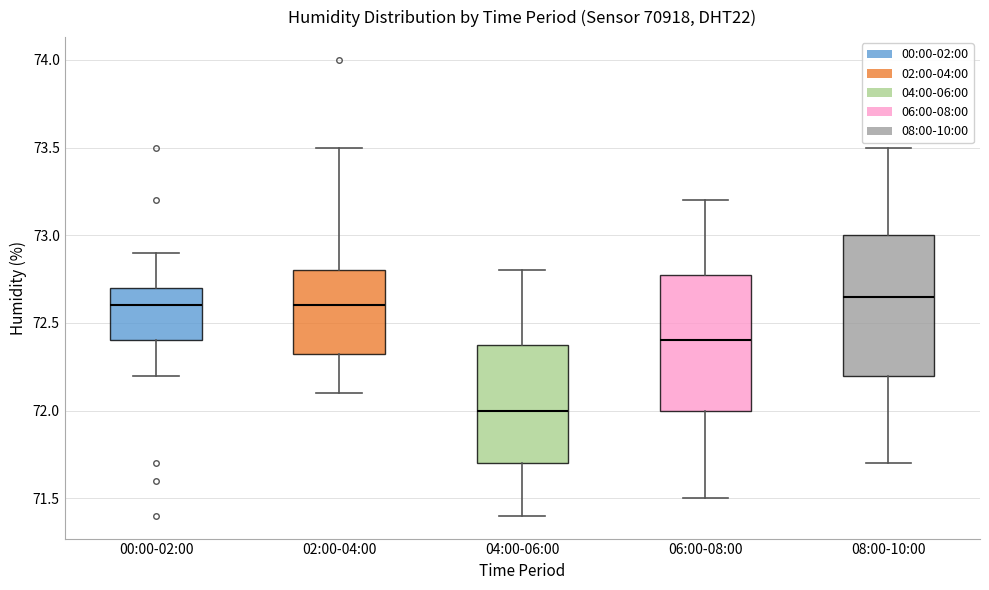

Which box has the lowest median line?

04:00-06:00